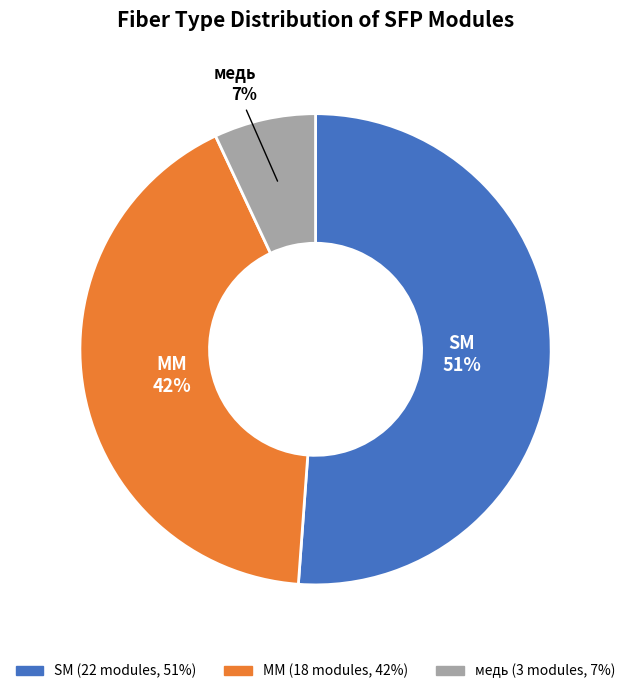

Which category has the smallest portion of the pie?

медь